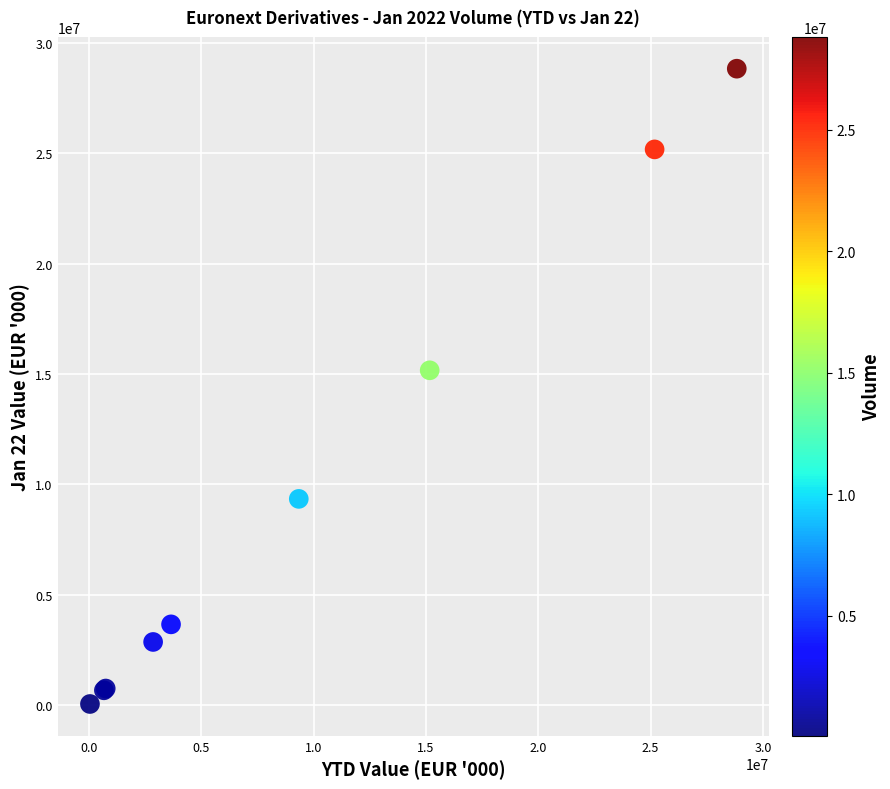

What Y value in the scatter plot is closest to 14439840?

15166273.9